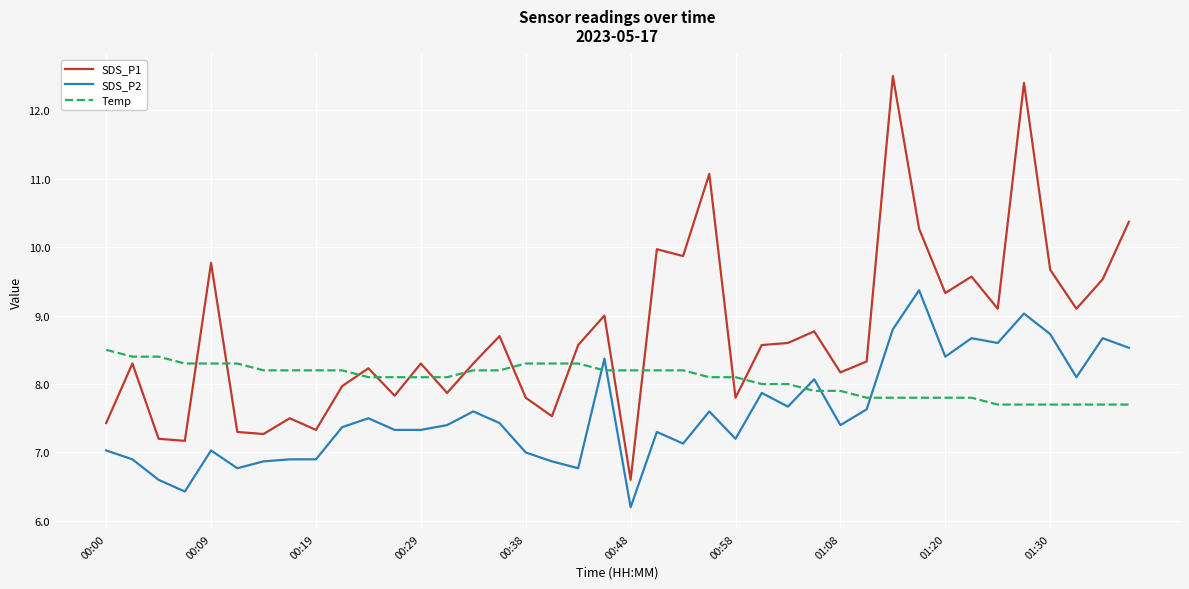

What is the sum of all SDS_P1 values?

349.0